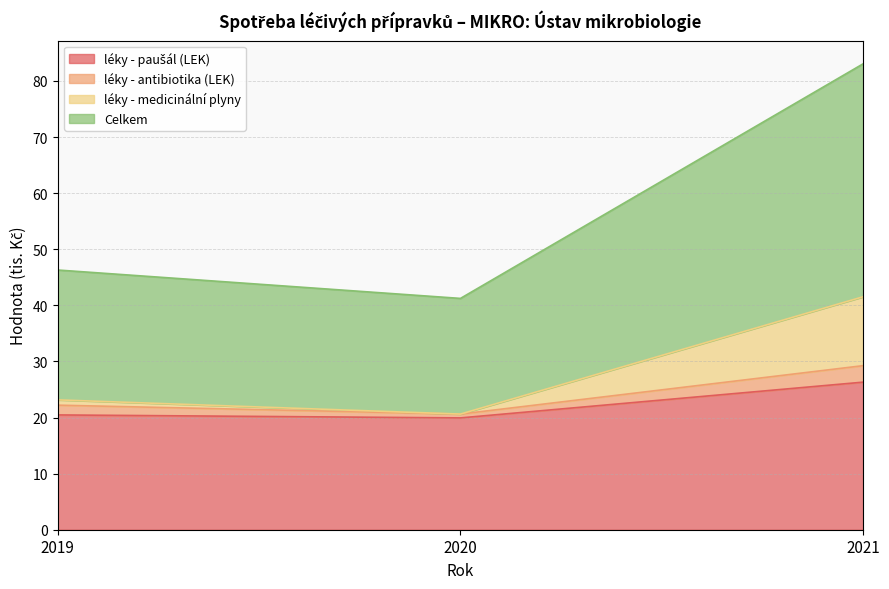

At which category is the sum across all series the highest?

2021